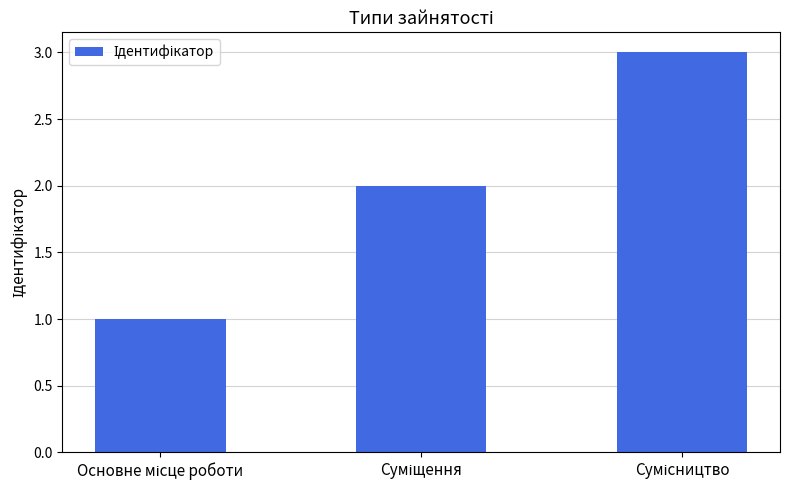

Count the values in the range 1 to 3.

3